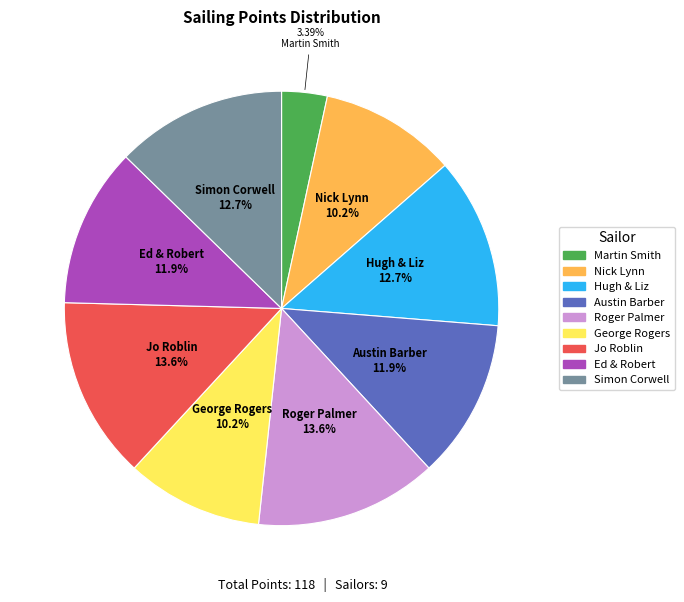

Between Roger Palmer and Martin Smith, which is larger?

Roger Palmer